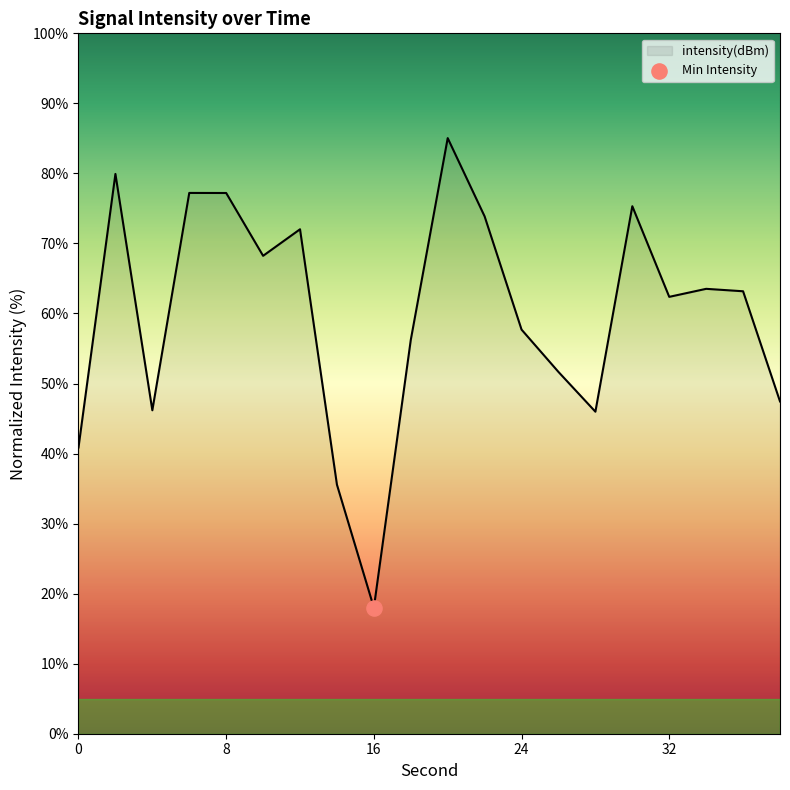

What is the greatest value displayed?

85.0